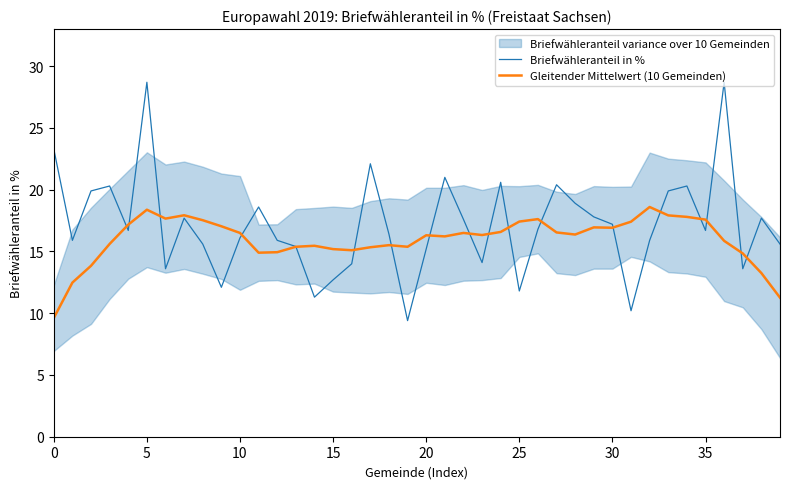

How many lines are shown in the chart?

2